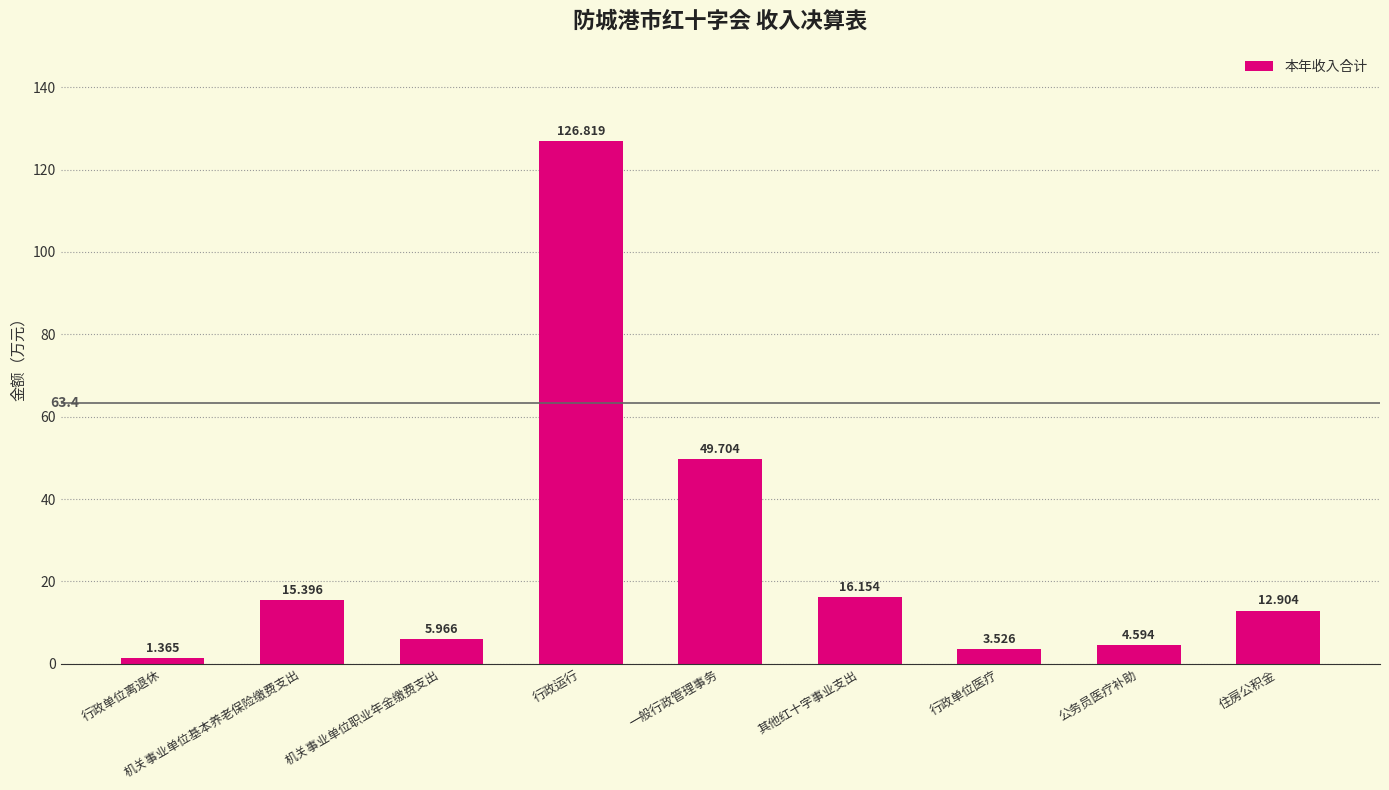

What is the value of the 8th bar from the left?

4.6